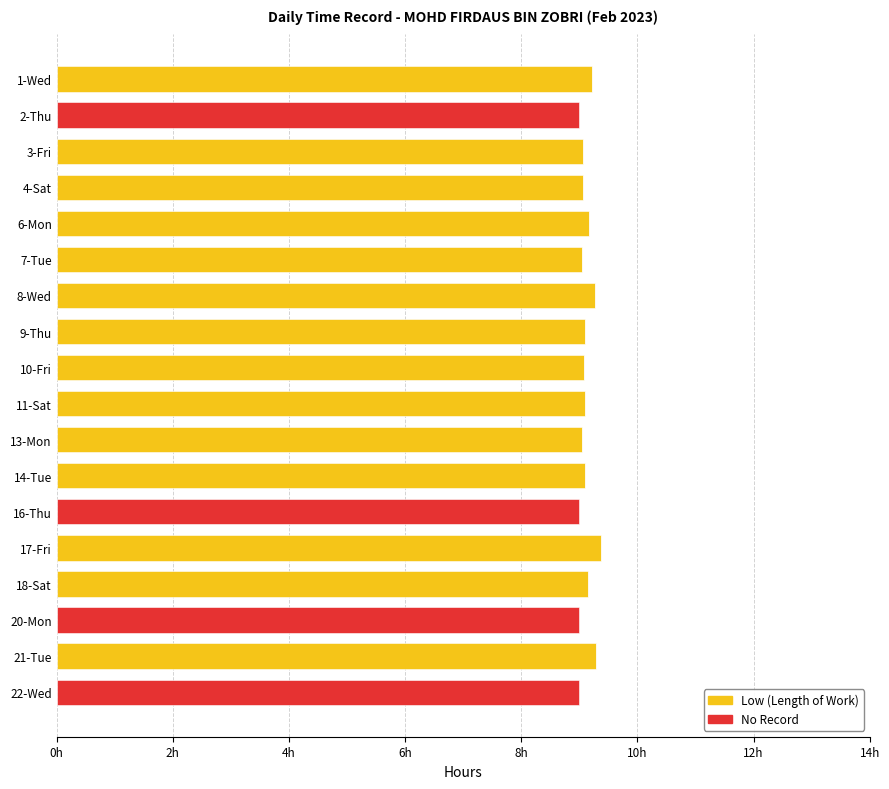

How many distinct data groups are displayed?

2